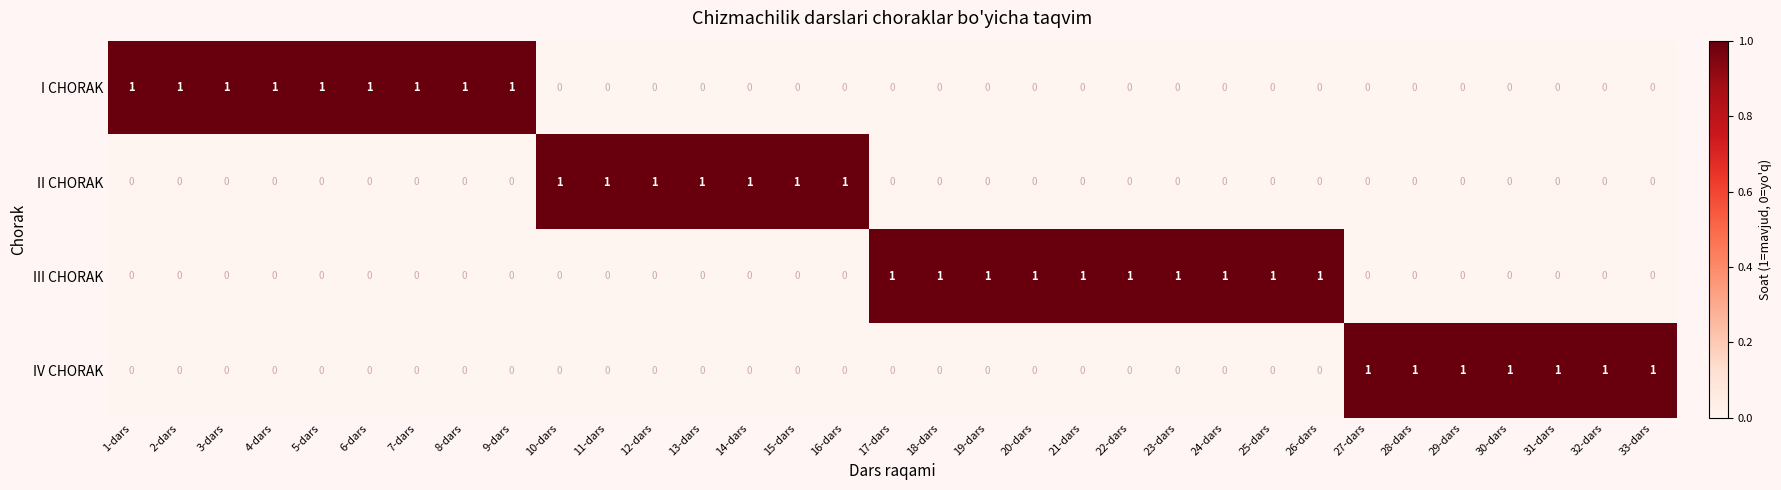

At how many categories does at least one series exceed 0?

33